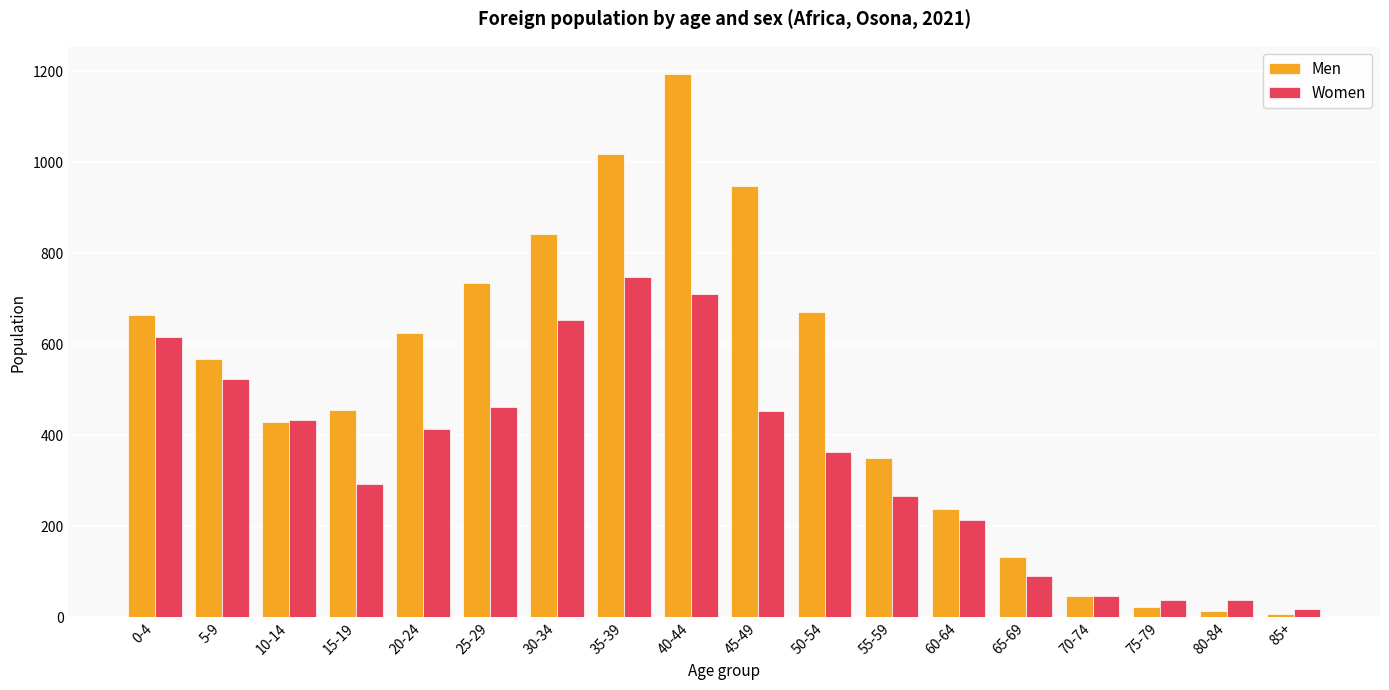

List the series in order of their overall mean, highest first.

Men, Women